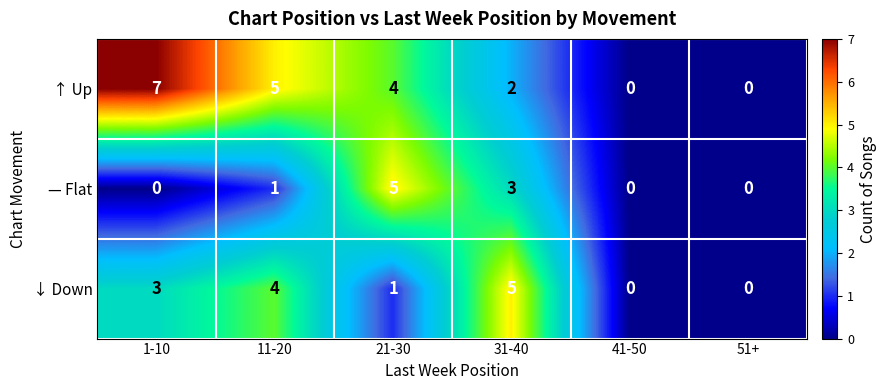

Which series has the widest spread of values?

↑ Up